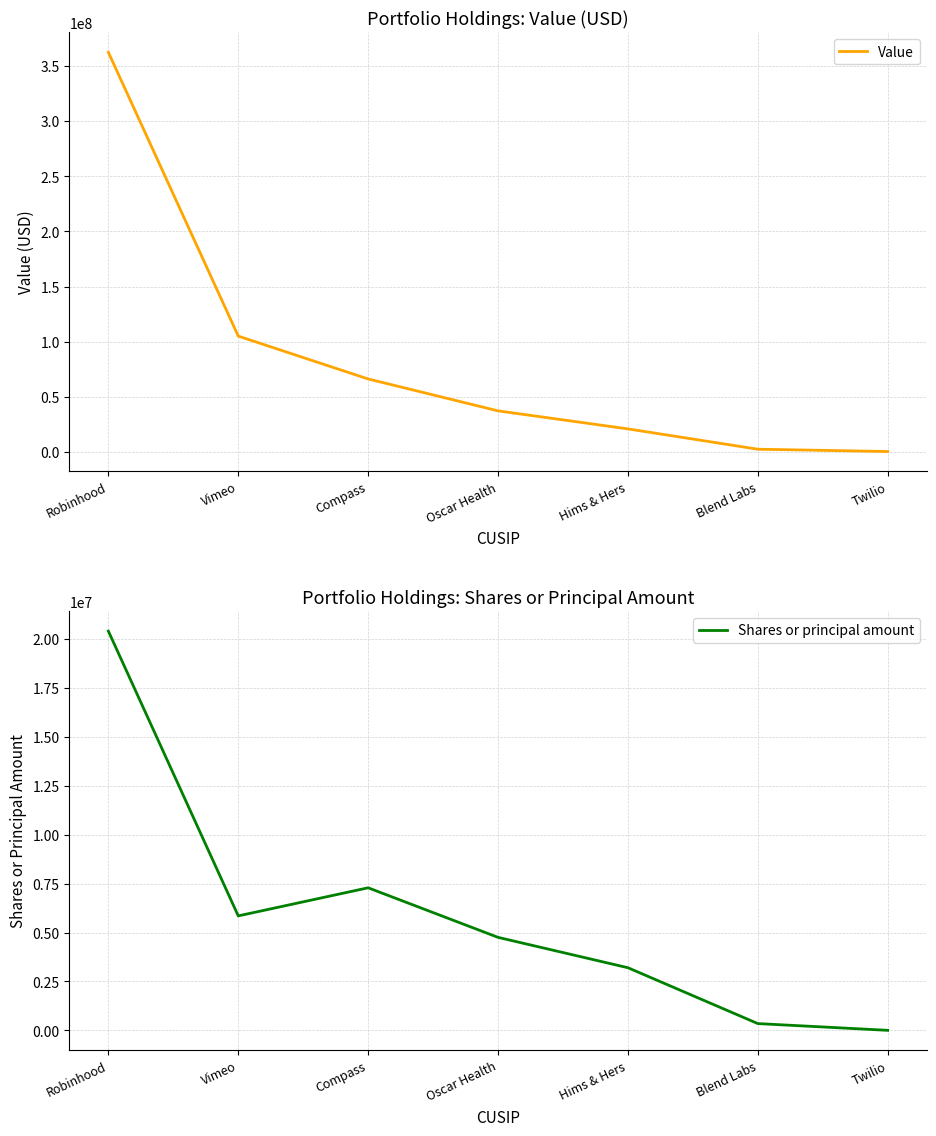

Rank the series by their maximum value, from lowest to highest.

Shares or principal amount, Value